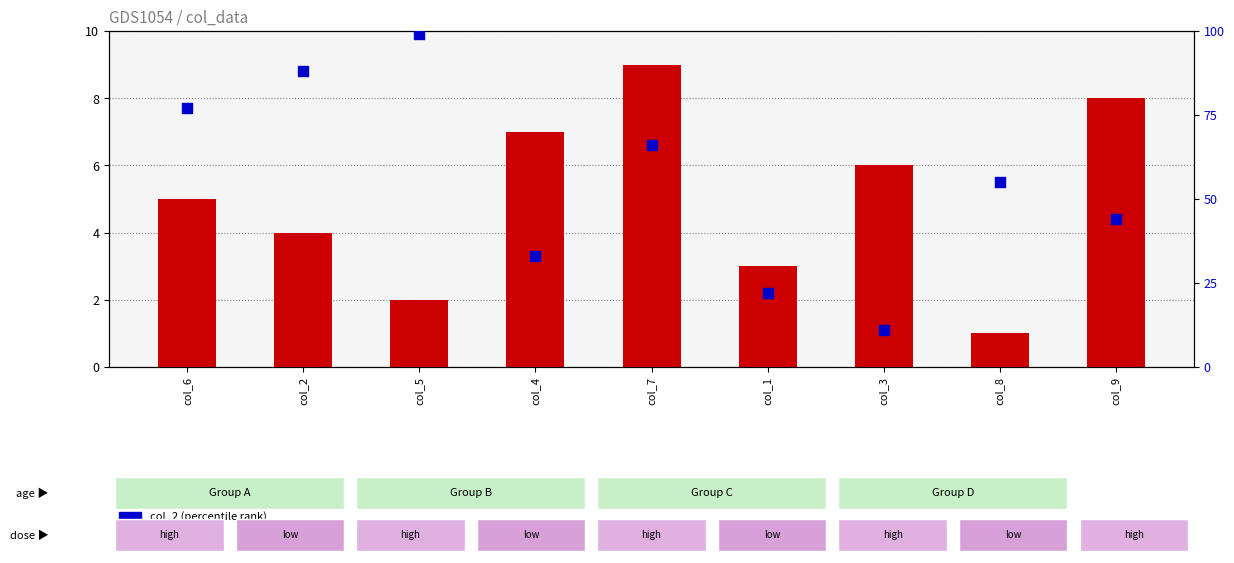

At how many categories does at least one series exceed 25?

7